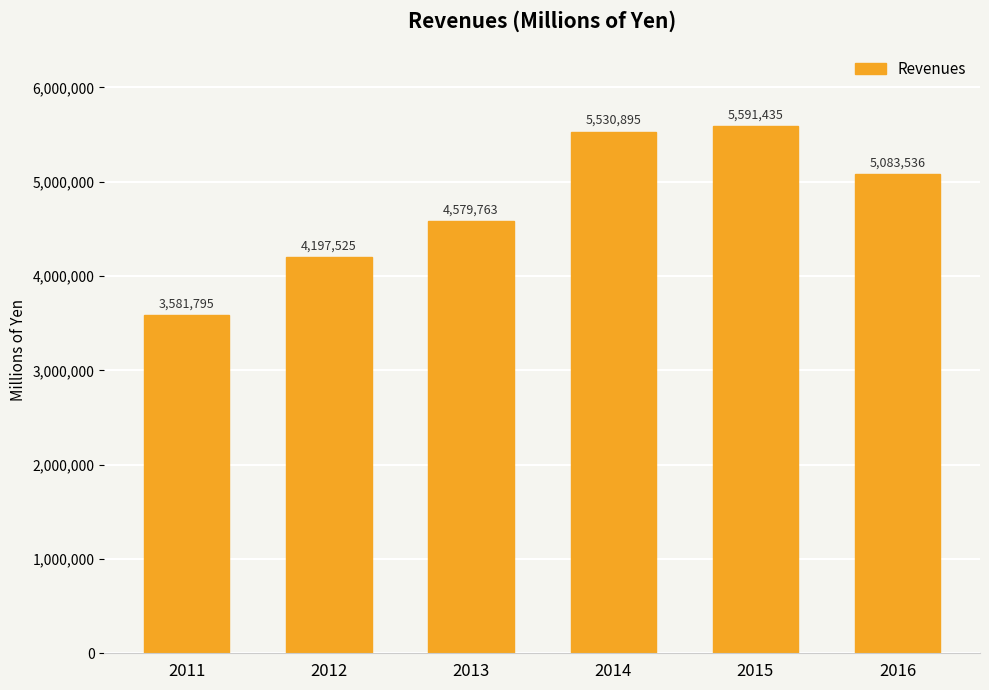

List the labels in order of value, largest first.

2015, 2014, 2016, 2013, 2012, 2011